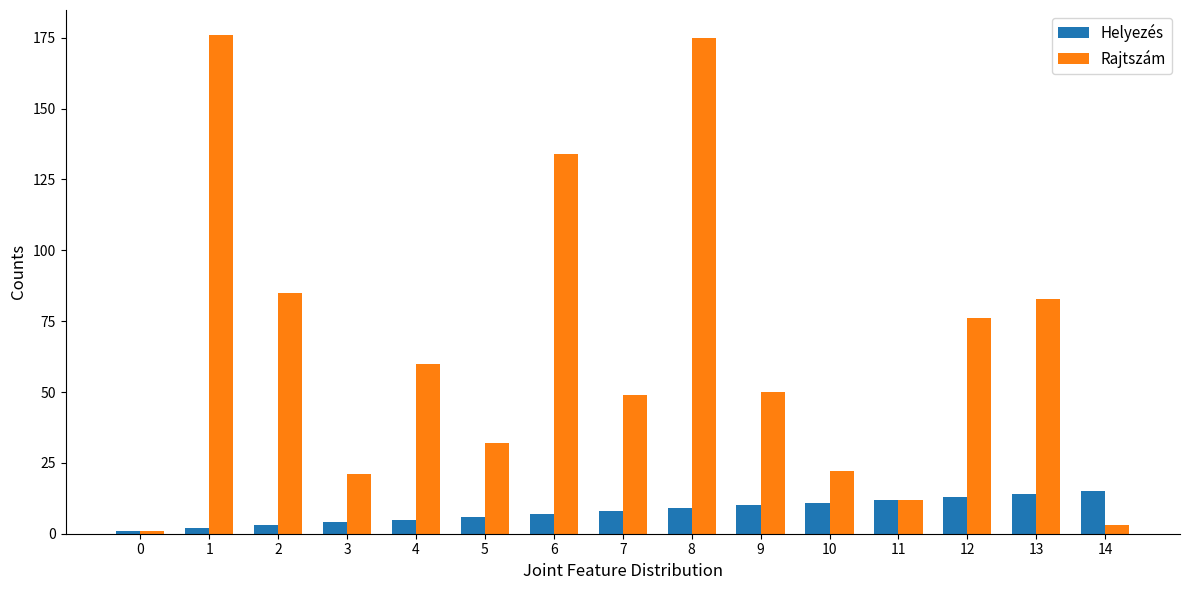

Rank the series by their maximum value, from highest to lowest.

Rajtszám, Helyezés